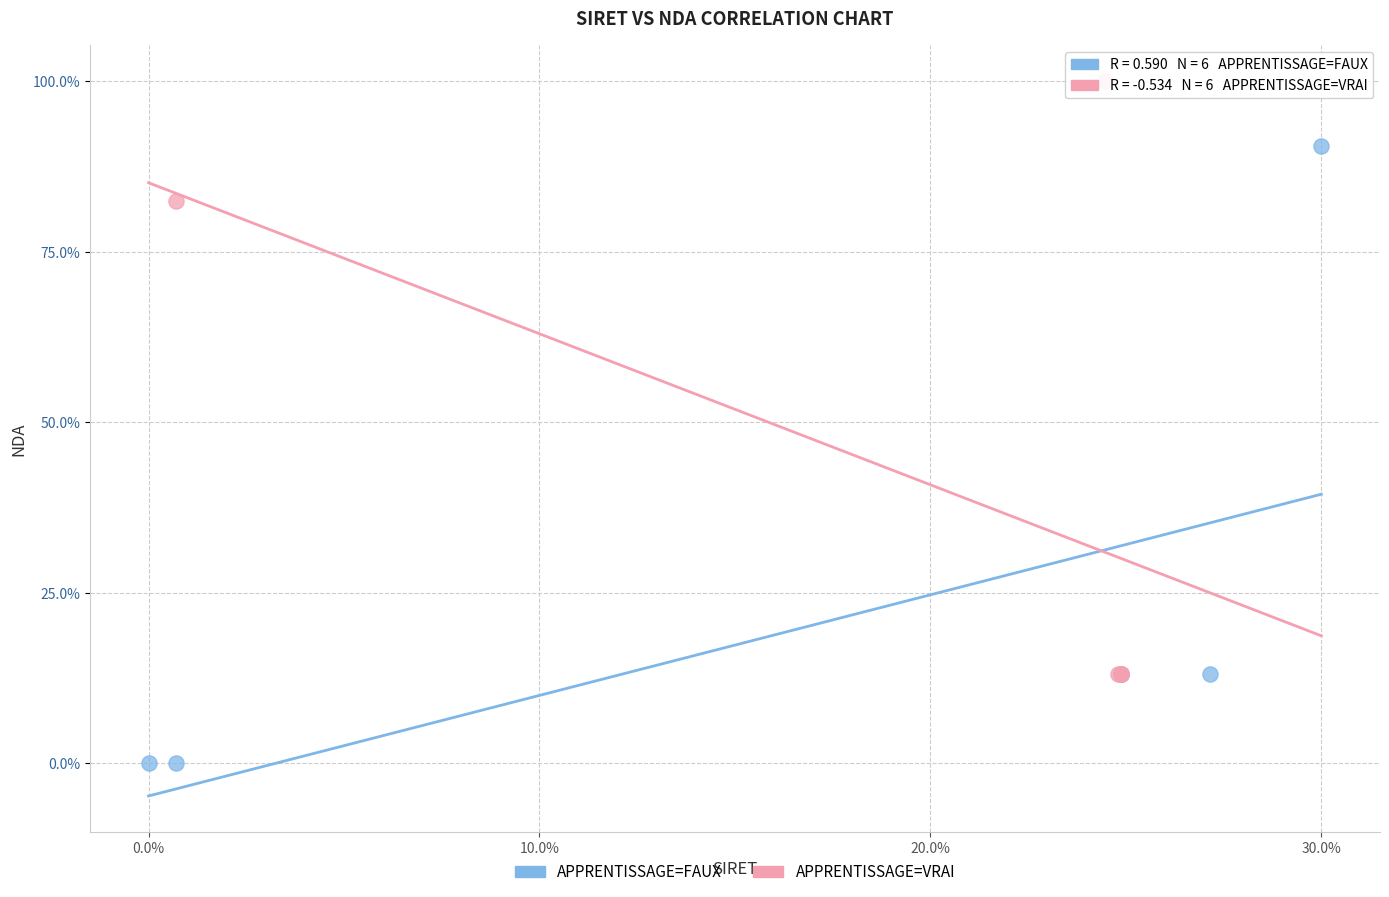

Which series has the largest Y range (max minus min)?

APPRENTISSAGE=FAUX